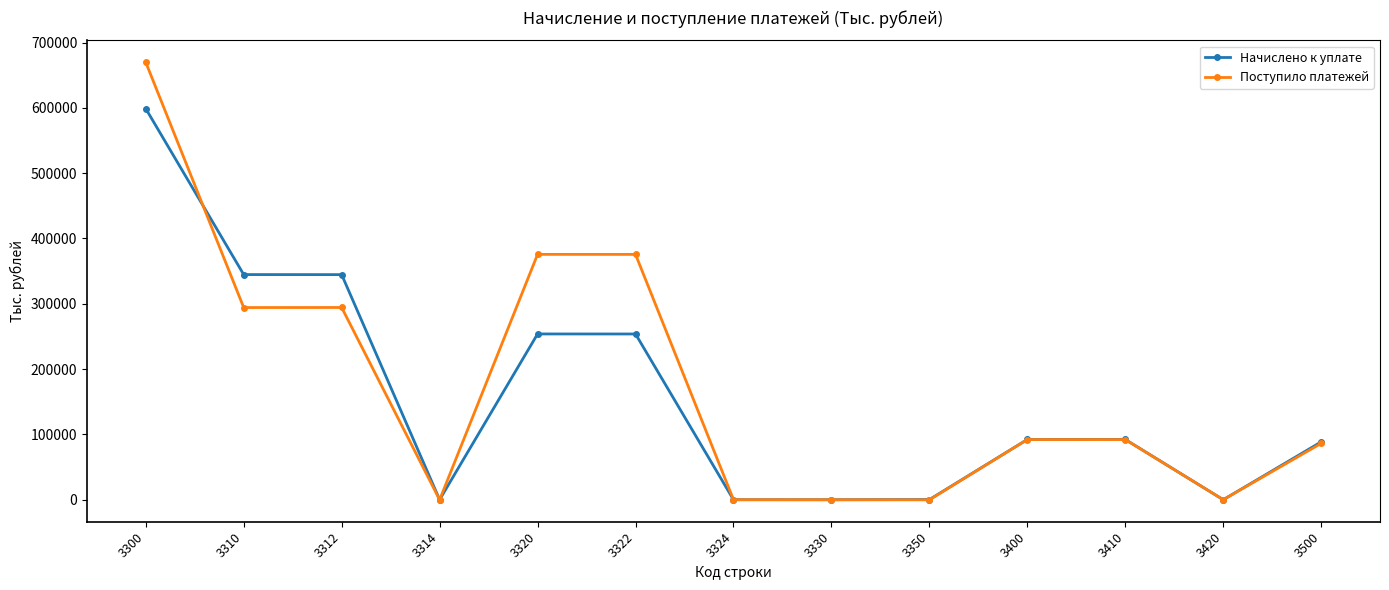

What is the difference between the Начислено к уплате values at 3300 and 3410?

506550